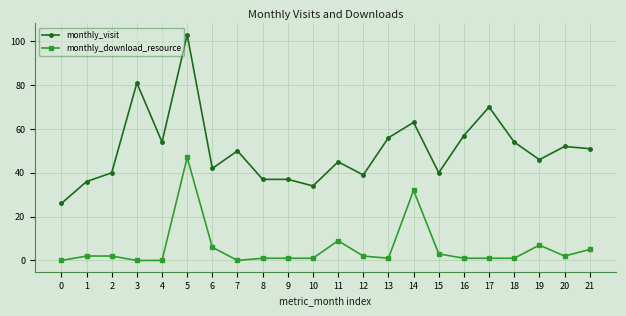

What is the spread (max minus min) of values at 14?

31